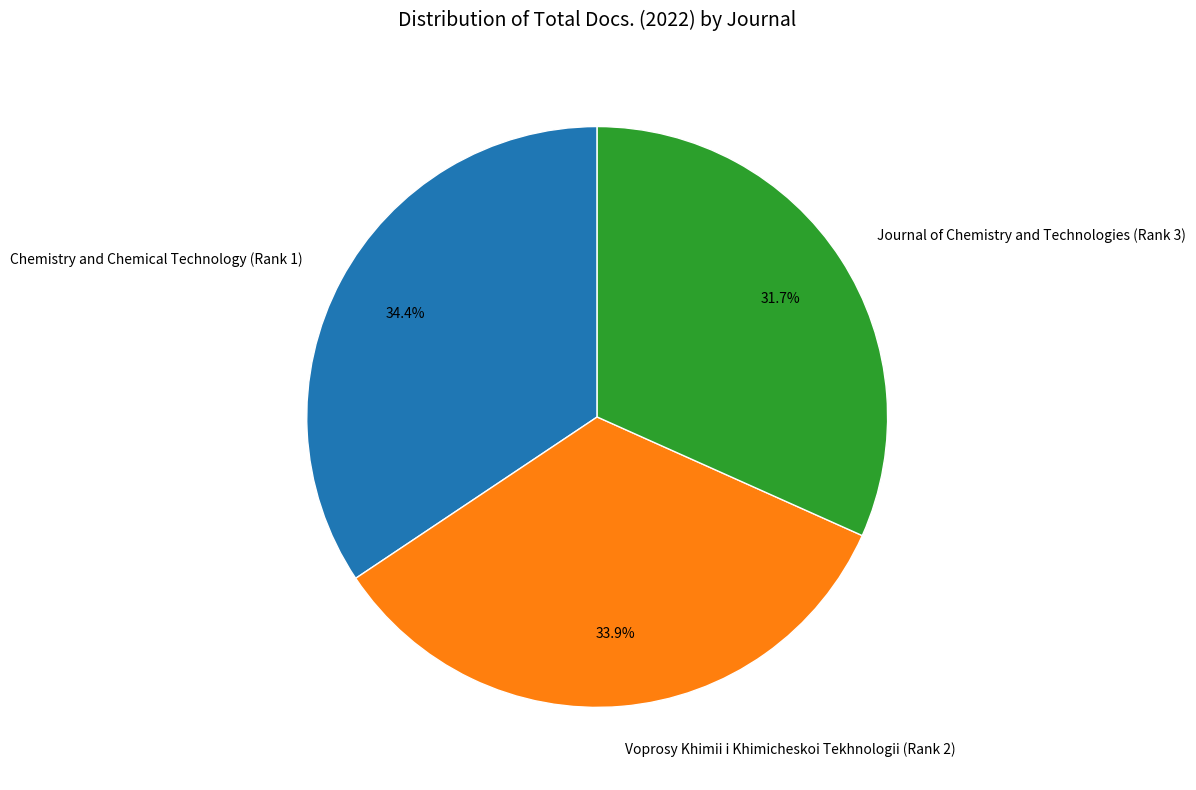

How many segments does this pie chart have?

3